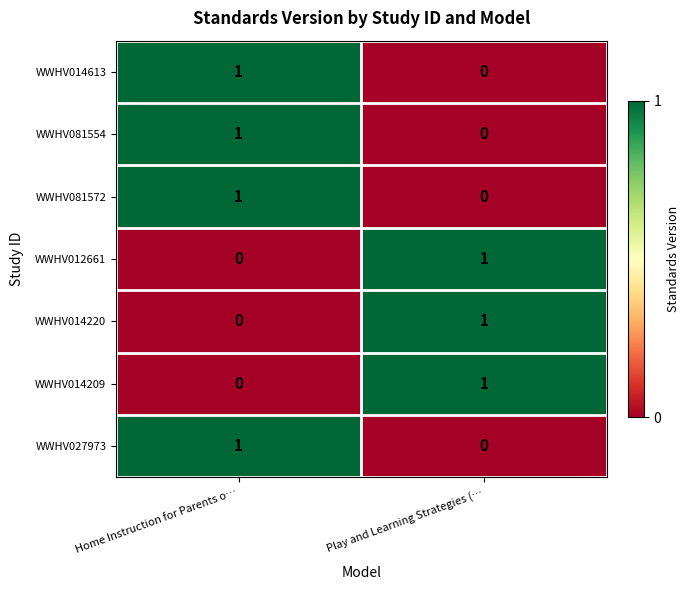

Which category has the lowest value in the WWHV027973 series?

Play and Learning Strategies (…